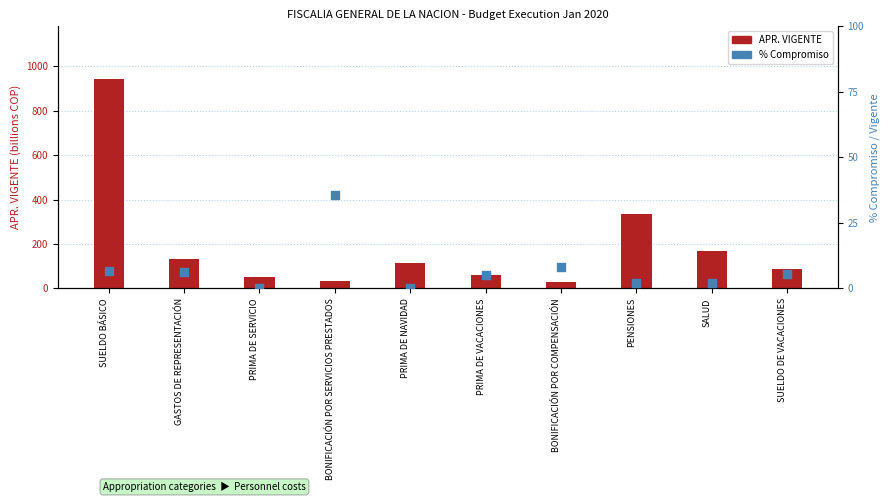

Which series contains the highest Y value?

APR. VIGENTE (billions)